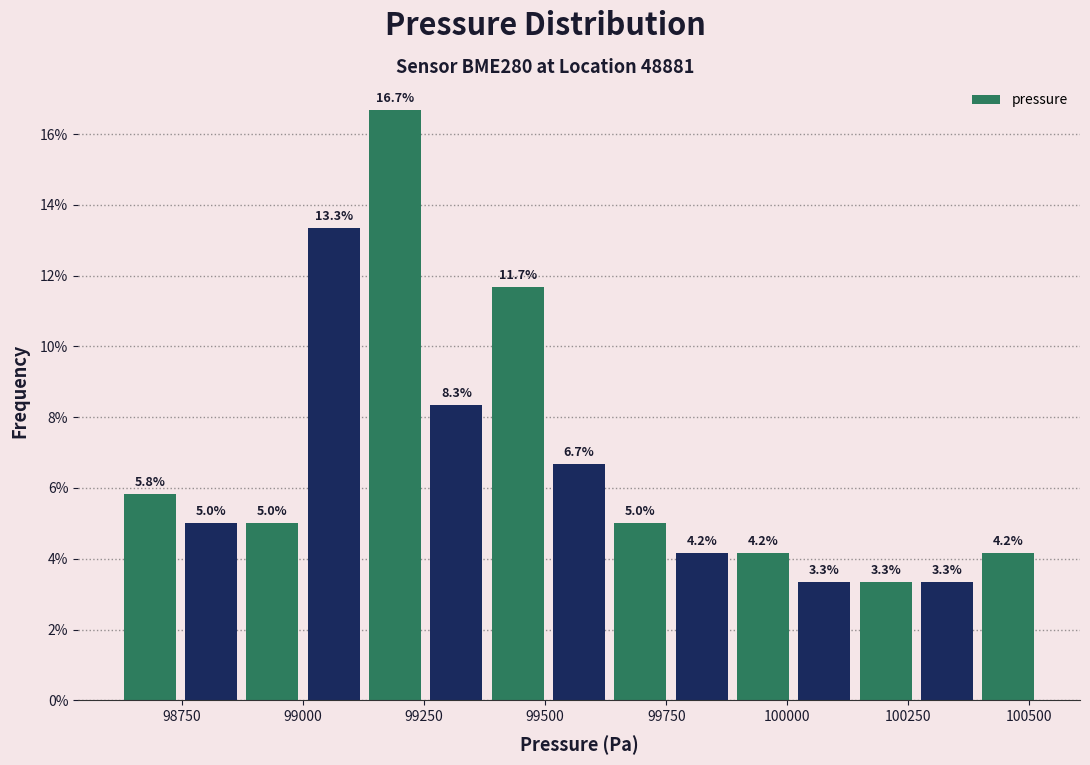

Around what value on the x-axis is the tallest bar? Give the approximate position of its centre, as read against the axis.

99200